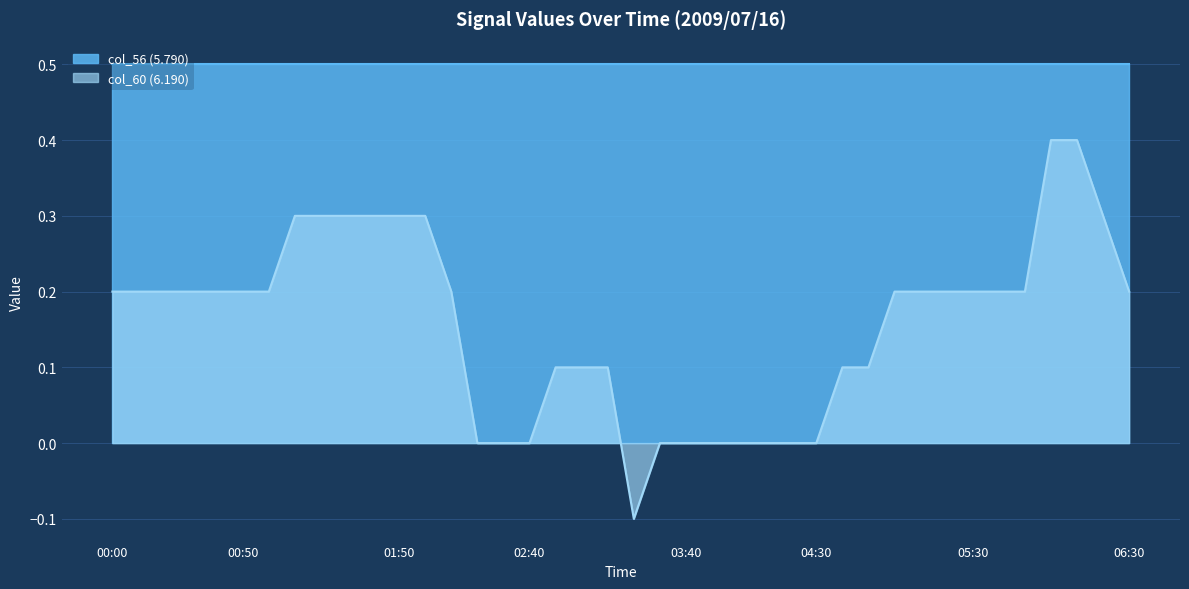

How many col_60 (6.190) values are between 0 and 1?

39